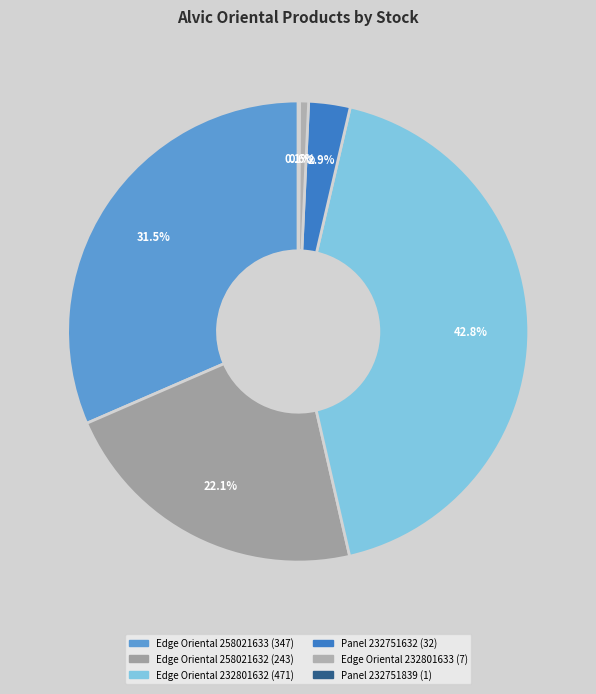

What percentage is the Edge Oriental 258021632 slice, to the nearest percent?

22%